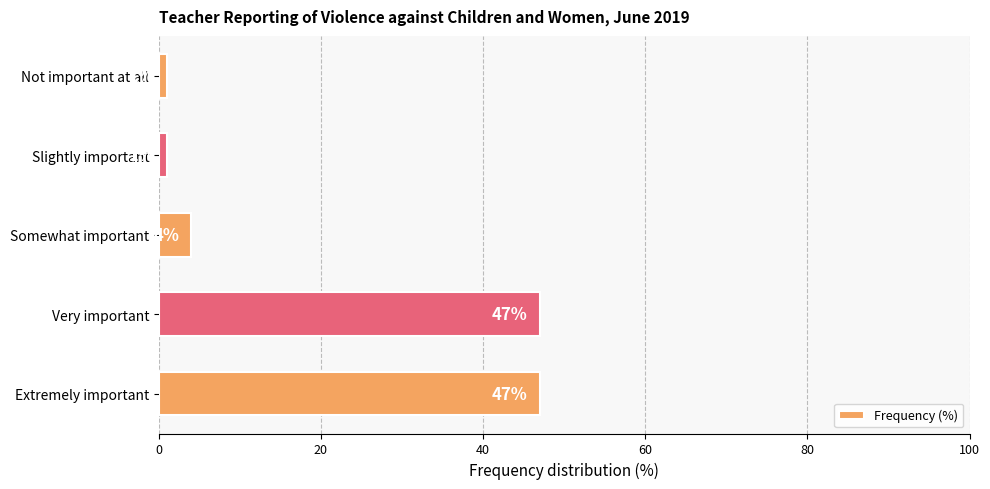

What is the change in value from Slightly important to Somewhat important?

+3